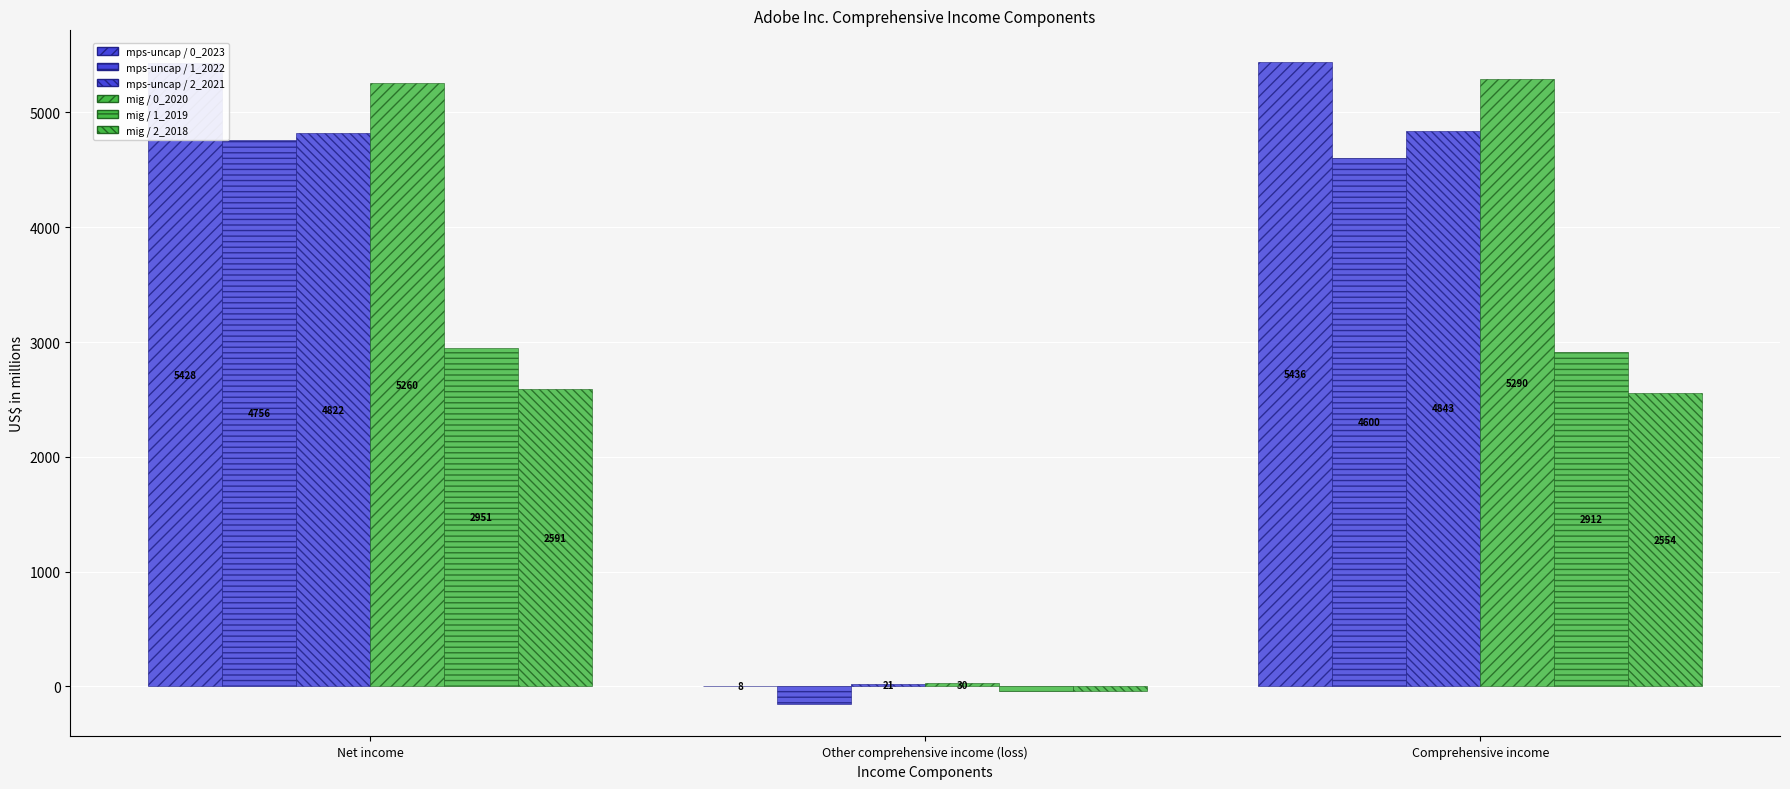

At which label does mps-uncap / 2_2021 reach its peak?

Comprehensive income